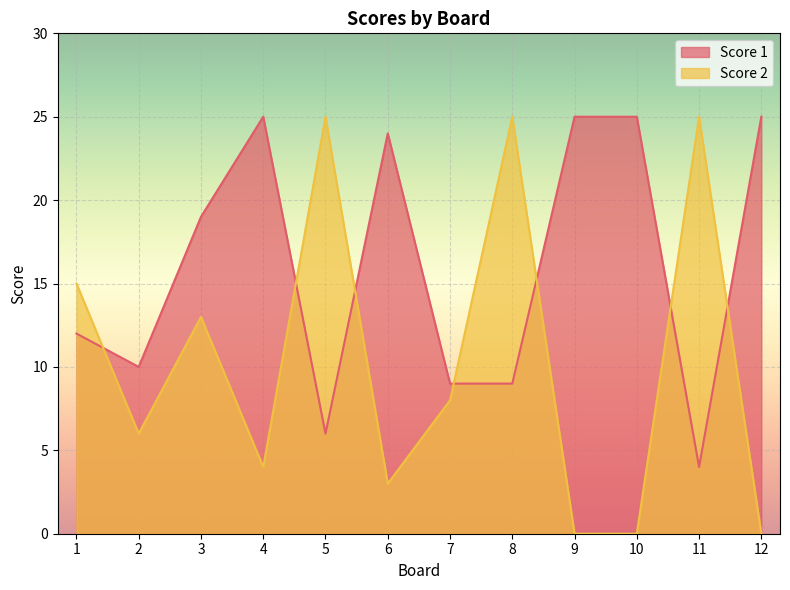

What is the sum of the Score 1 values at 8 and 6?

33